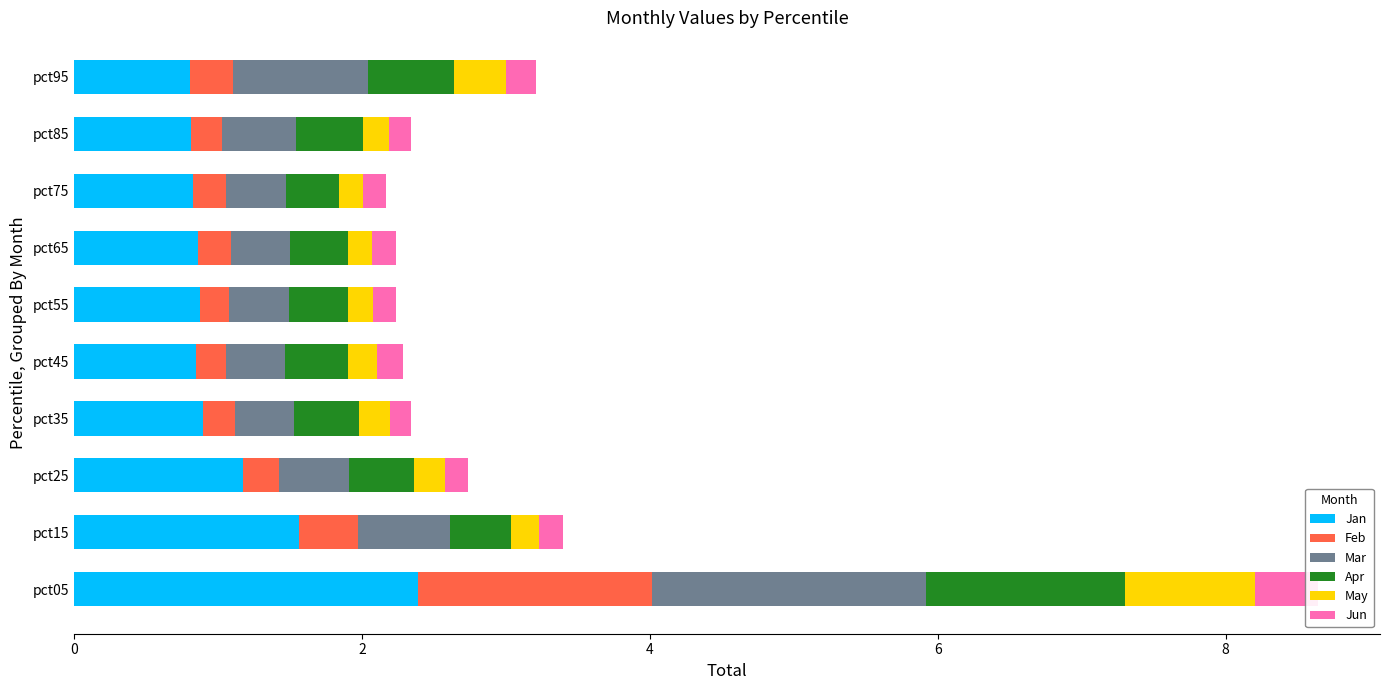

Reading left to right, list all the values displayed in this chart.

Jan: 2.4	1.6	1.2	0.9	0.8	0.9	0.9	0.8	0.8	0.8
Feb: 1.6	0.4	0.3	0.2	0.2	0.2	0.2	0.2	0.2	0.3
Mar: 1.9	0.6	0.5	0.4	0.4	0.4	0.4	0.4	0.5	0.9
Apr: 1.4	0.4	0.4	0.5	0.4	0.4	0.4	0.4	0.5	0.6
May: 0.9	0.2	0.2	0.2	0.2	0.2	0.2	0.2	0.2	0.4
Jun: 0.4	0.2	0.2	0.1	0.2	0.2	0.2	0.2	0.2	0.2